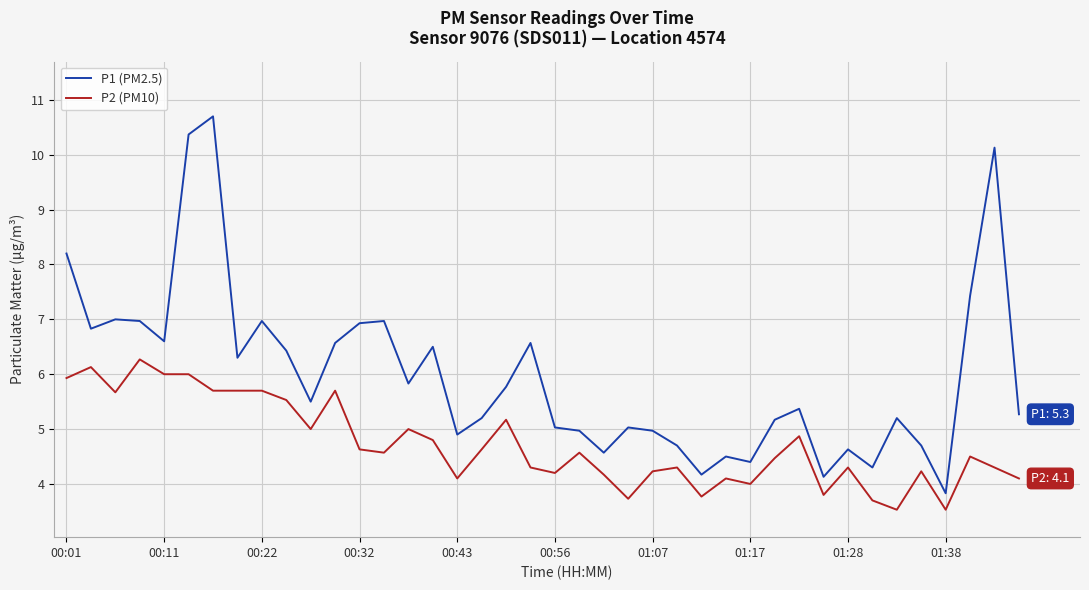

What is the maximum value shown in the chart?

10.7